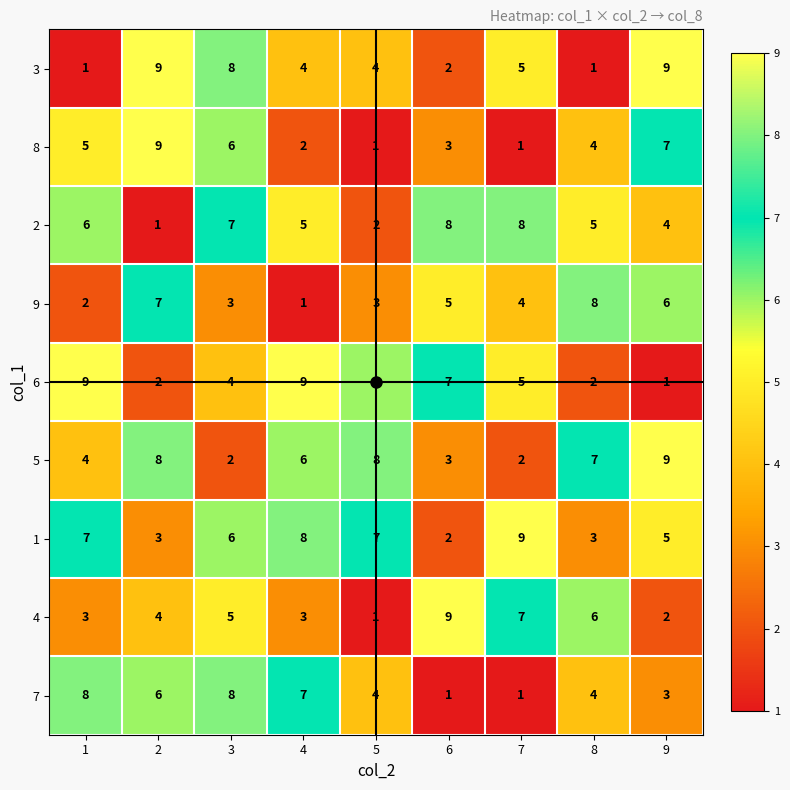

At which label is 6 closest to 5?

7